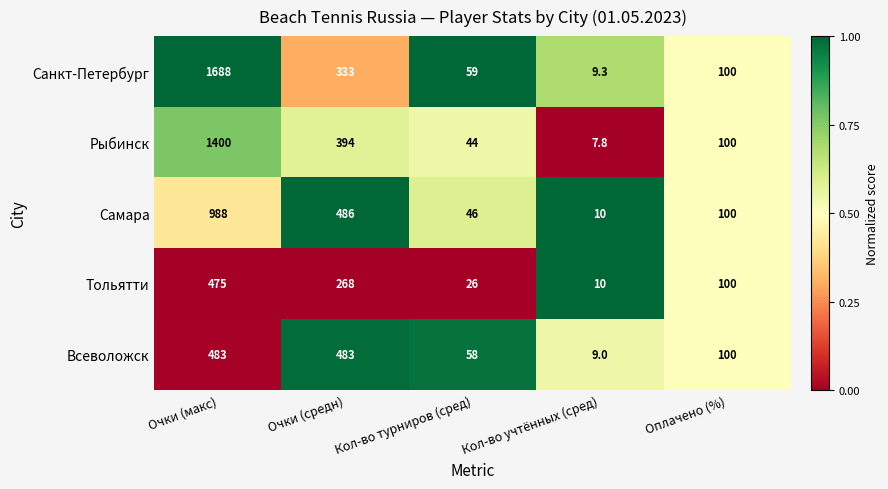

Rank the series by their maximum value, from highest to lowest.

Санкт-Петербург, Рыбинск, Самара, Всеволожск, Тольятти